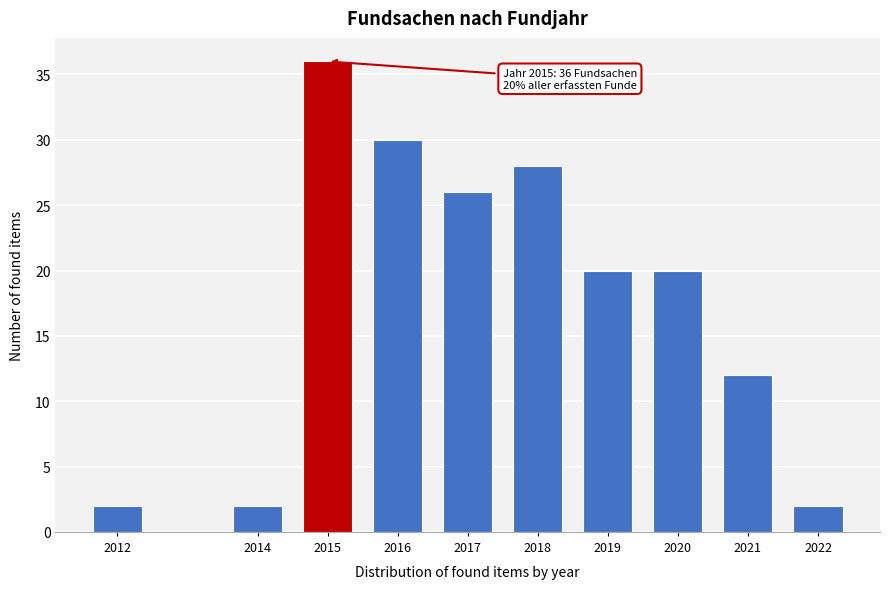

Reading right to left, extract all data points from this chart.

2	12	20	20	28	26	30	36	2	2